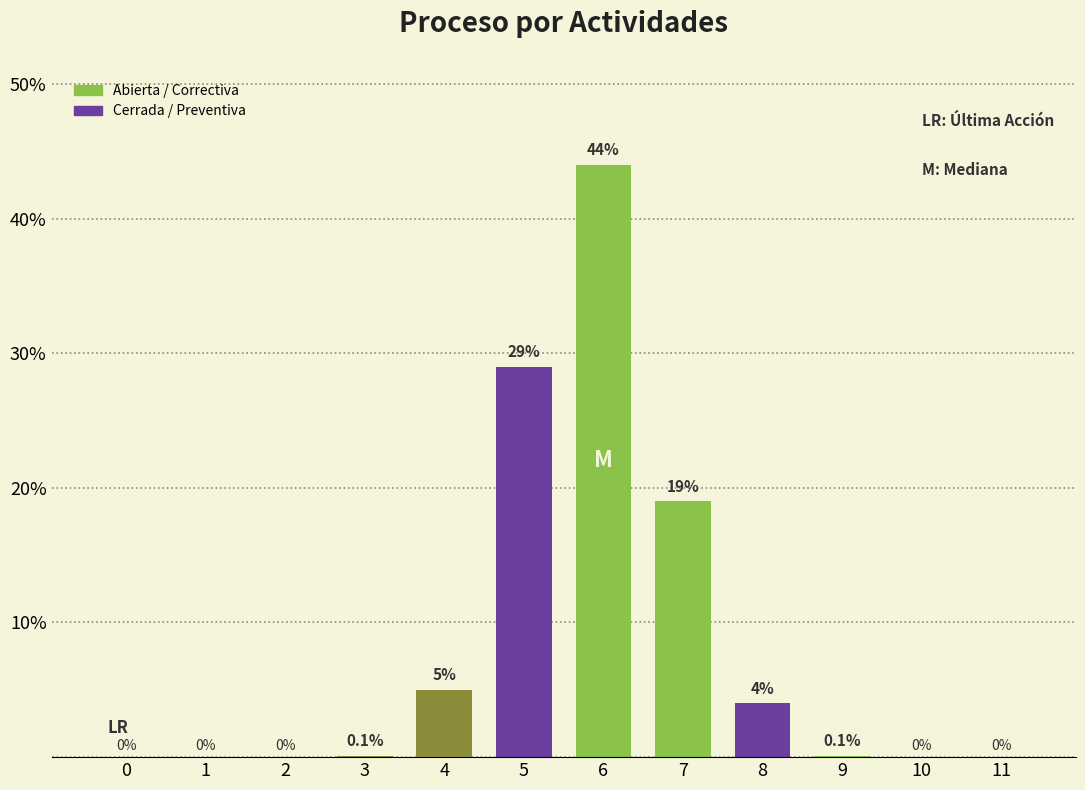

The chart shows a value of 0.0 at 1. True or false?

True